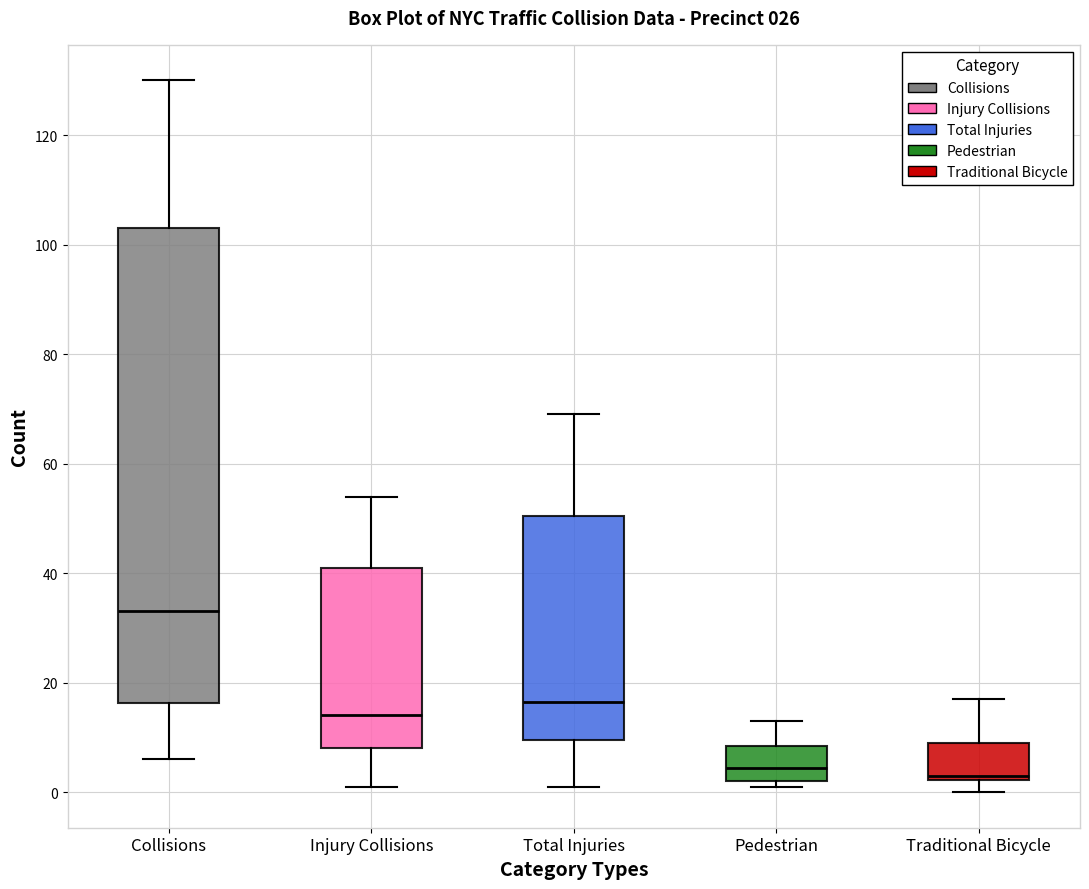

Which box is the tallest, from its lower edge to its upper edge?

Collisions